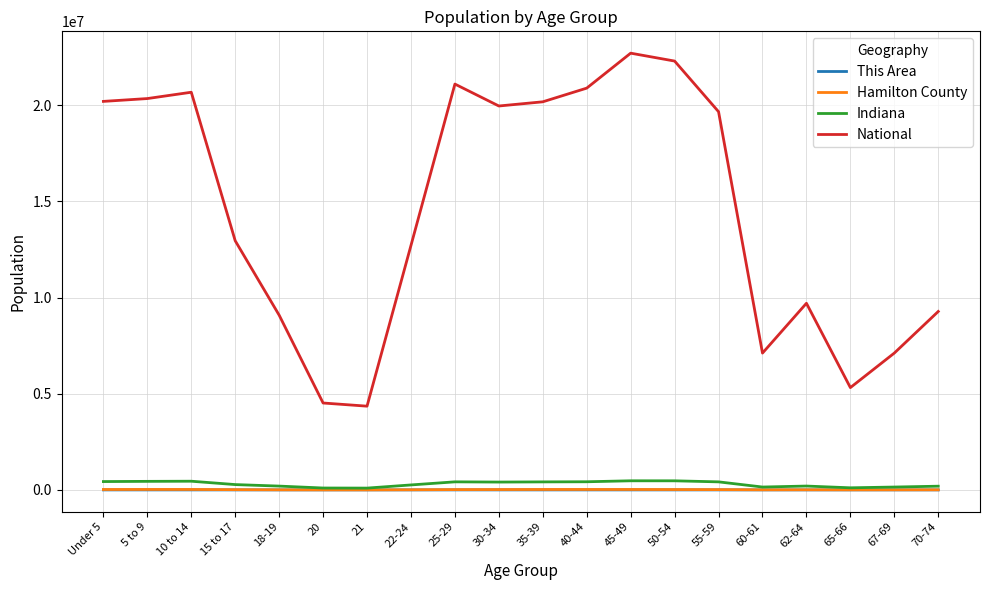

True or false: National and Hamilton County intersect in this chart.

False